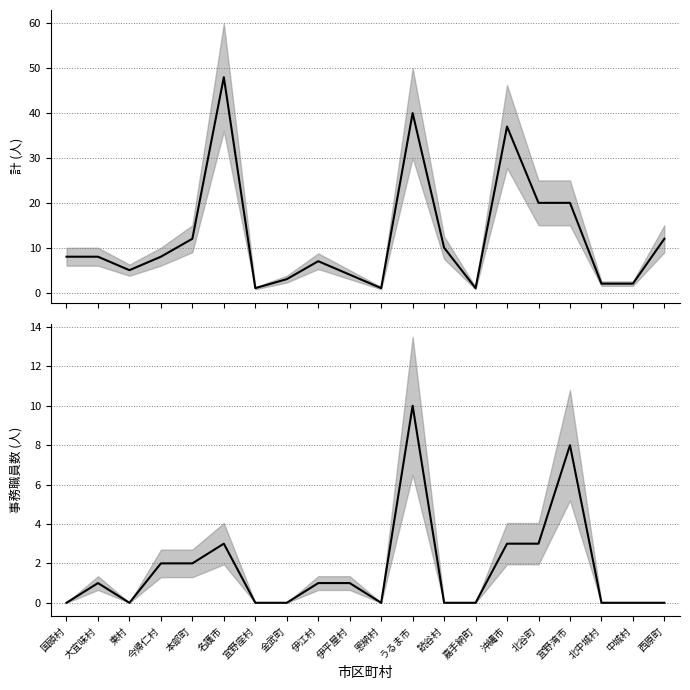

What is the difference between the maximum and minimum values in the 事務職員系合計 series?

10